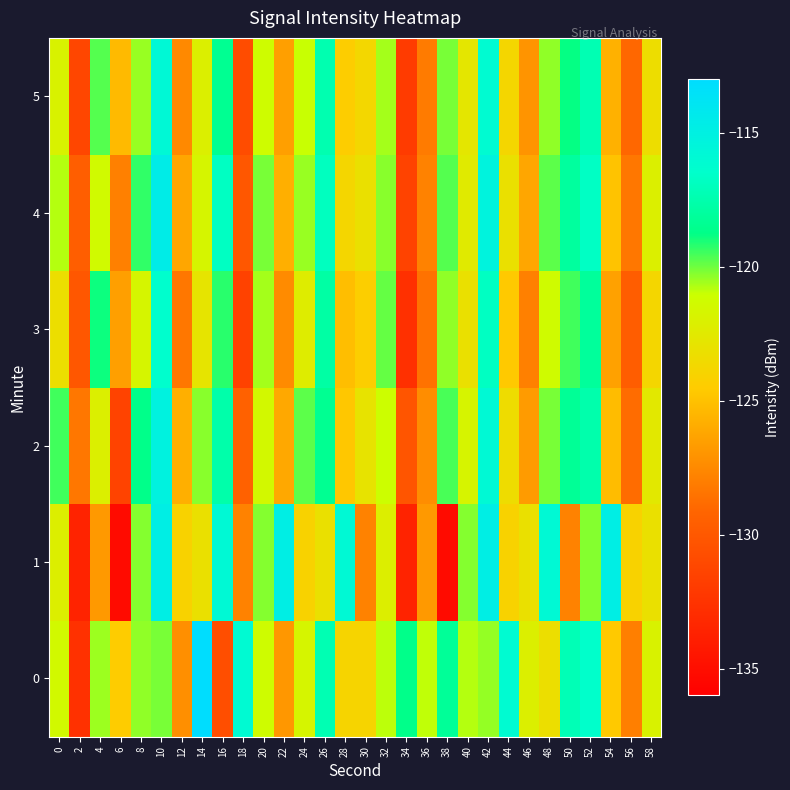

Reading left to right, list all the values displayed in this chart.

0: 0=-121.4	2=-132.7	4=-120.5	6=-124.4	8=-120.4	10=-120.1	12=-127.2	14=-113.1	16=-130.7	18=-116.0	20=-121.2	22=-126.9	24=-121.7	26=-117.3	28=-123.9	30=-123.9	32=-120.9	34=-118.7	36=-120.9	38=-118.2	40=-120.8	42=-120.4	44=-116.1	46=-122.1	48=-123.2	50=-117.2	52=-116.5	54=-124.6	56=-127.9	58=-121.9
1: 0=-122.2	2=-133.6	4=-126.8	6=-135.2	8=-120.2	10=-114.8	12=-124.0	14=-123.1	16=-115.9	18=-127.8	20=-120.2	22=-114.8	24=-124.0	26=-123.1	28=-115.9	30=-127.8	32=-122.2	34=-133.6	36=-126.8	38=-135.2	40=-120.2	42=-114.8	44=-124.0	46=-123.1	48=-115.9	50=-127.8	52=-120.2	54=-114.8	56=-124.0	58=-123.1
2: 0=-119.5	2=-128.3	4=-122.1	6=-131.4	8=-118.7	10=-115.2	12=-125.8	14=-120.3	16=-117.6	18=-129.4	20=-121.5	22=-126.1	24=-119.8	26=-118.4	28=-124.7	30=-122.9	32=-121.1	34=-130.2	36=-127.3	38=-119.6	40=-121.8	42=-115.9	44=-123.4	46=-126.7	48=-120.1	50=-118.3	52=-117.5	54=-125.2	56=-128.8	58=-122.6
3: 0=-123.2	2=-130.1	4=-118.9	6=-126.5	8=-121.7	10=-116.4	12=-128.3	14=-122.8	16=-119.2	18=-131.5	20=-120.6	22=-127.4	24=-122.3	26=-117.8	28=-125.1	30=-124.3	32=-119.9	34=-132.7	36=-128.5	38=-120.4	40=-123.1	42=-116.8	44=-124.6	46=-127.9	48=-121.3	50=-119.5	52=-118.1	54=-126.4	56=-129.7	58=-123.8
4: 0=-120.8	2=-129.6	4=-121.4	6=-127.9	8=-119.3	10=-114.6	12=-126.2	14=-121.7	16=-116.8	18=-130.1	20=-120.1	22=-125.8	24=-120.5	26=-116.9	28=-123.8	30=-123.1	32=-120.3	34=-131.4	36=-127.8	38=-119.7	40=-122.4	42=-115.3	44=-123.1	46=-126.2	48=-119.8	50=-118.0	52=-116.7	54=-124.9	56=-128.3	58=-122.1
5: 0=-121.9	2=-131.2	4=-119.7	6=-125.3	8=-120.5	10=-115.8	12=-127.5	14=-122.1	16=-118.4	18=-130.8	20=-121.2	22=-126.5	24=-121.0	26=-117.4	28=-124.4	30=-123.7	32=-120.6	34=-132.0	36=-128.1	38=-120.1	40=-122.7	42=-116.1	44=-123.8	46=-127.0	48=-120.4	50=-118.8	52=-117.3	54=-125.7	56=-129.0	58=-123.3